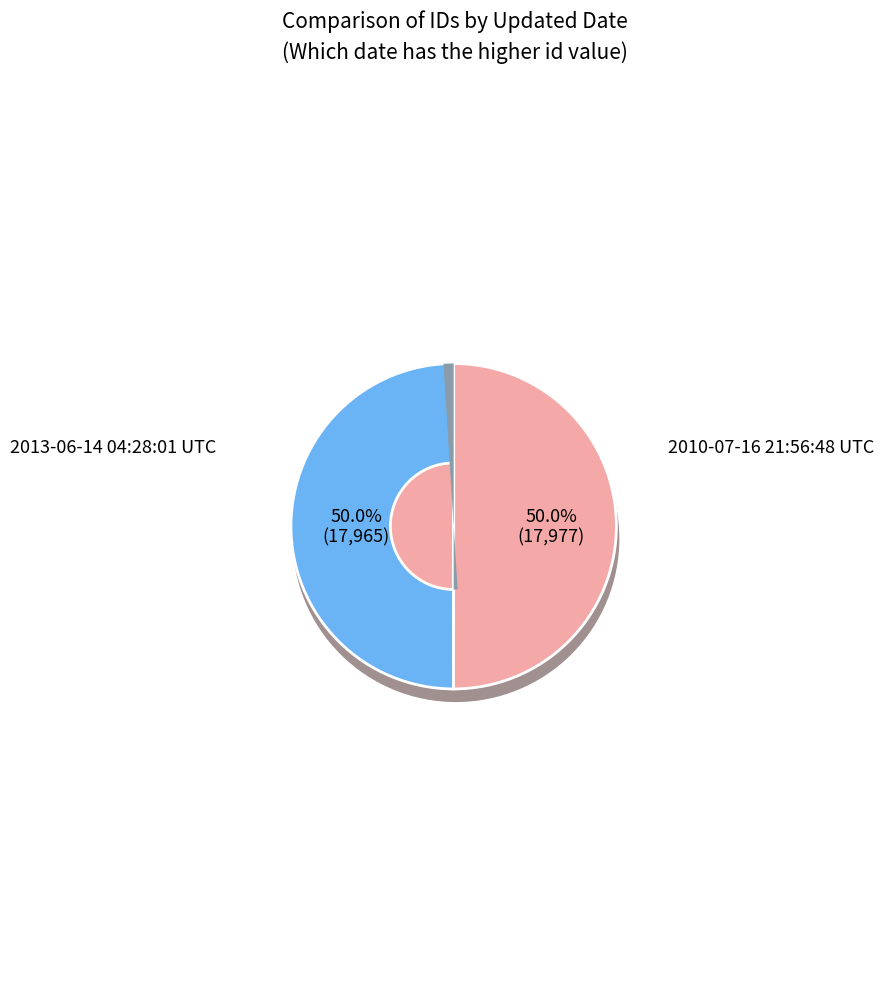

What percentage is NOT represented by 2013-06-14 04:28:01 UTC?

50.0%